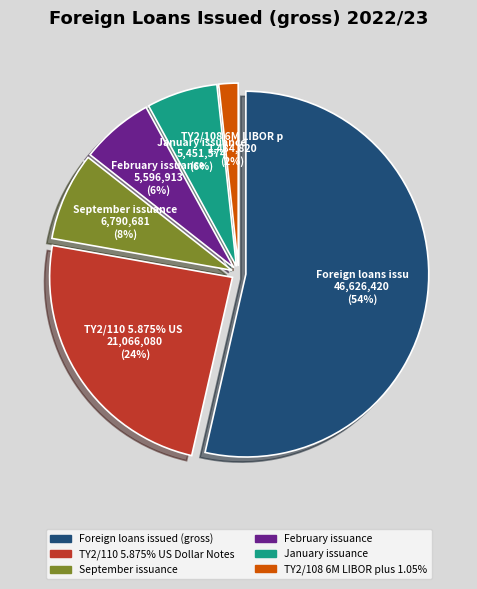

Does January issuance represent more than half of the total?

No